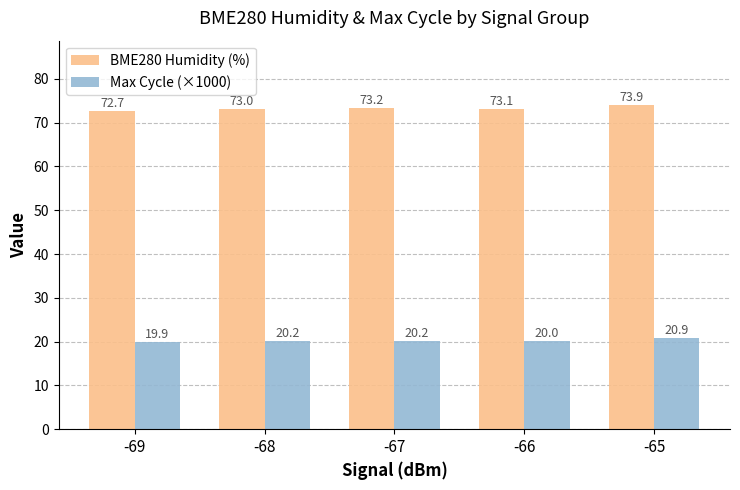

What is the sum of the Max Cycle (×1000) values at -65 and -69?

40.8